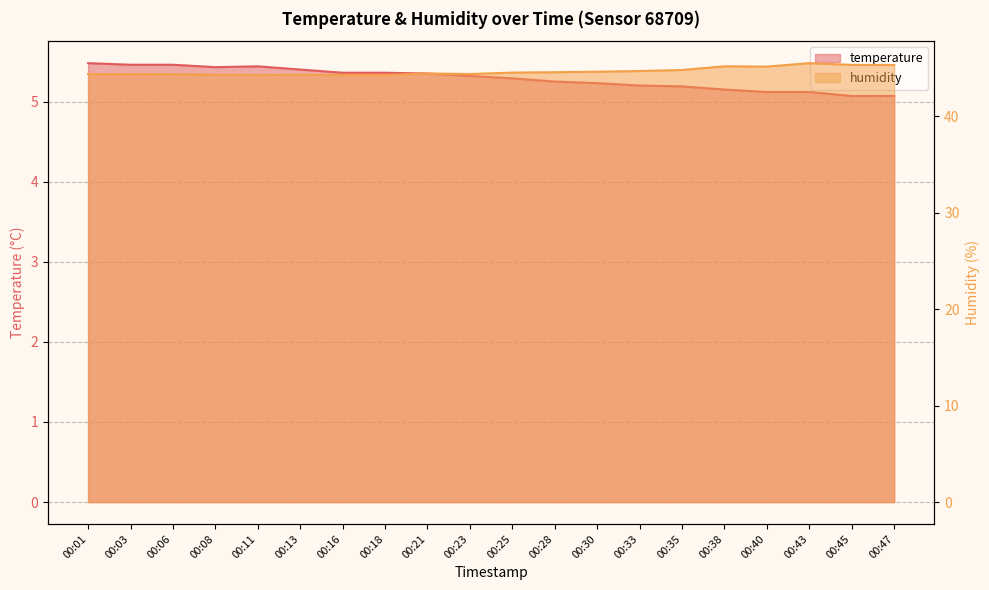

How many categories are shown in the chart?

20